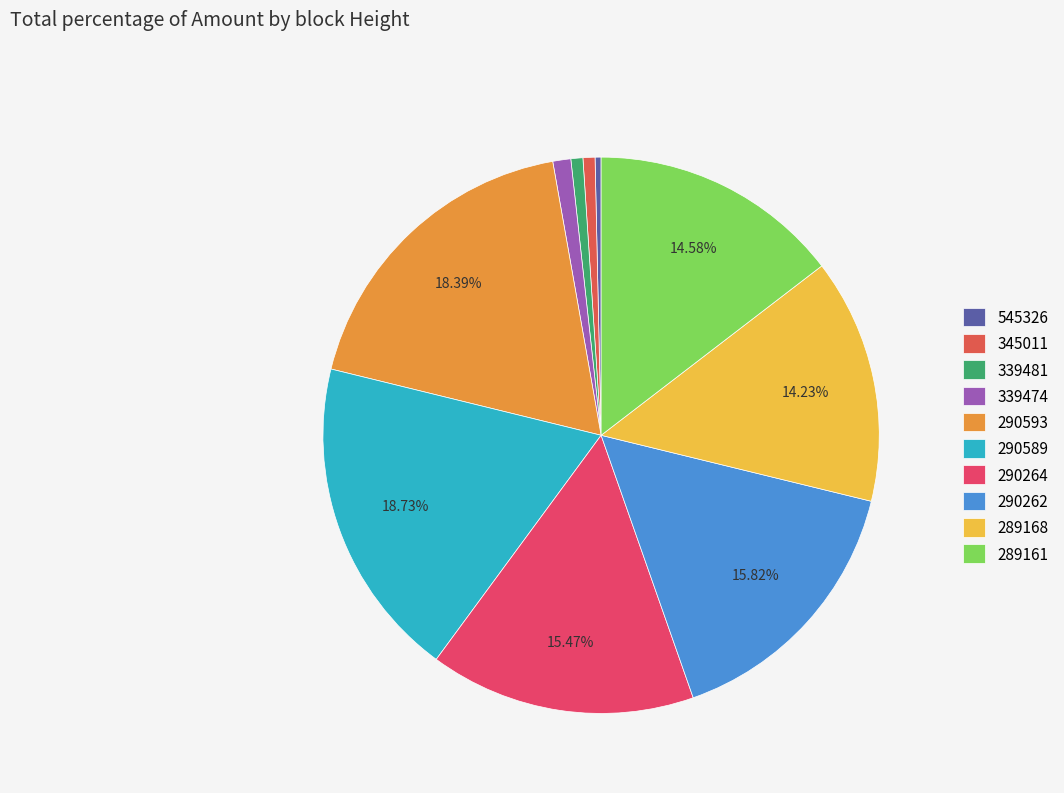

Count the number of slices in the pie.

10